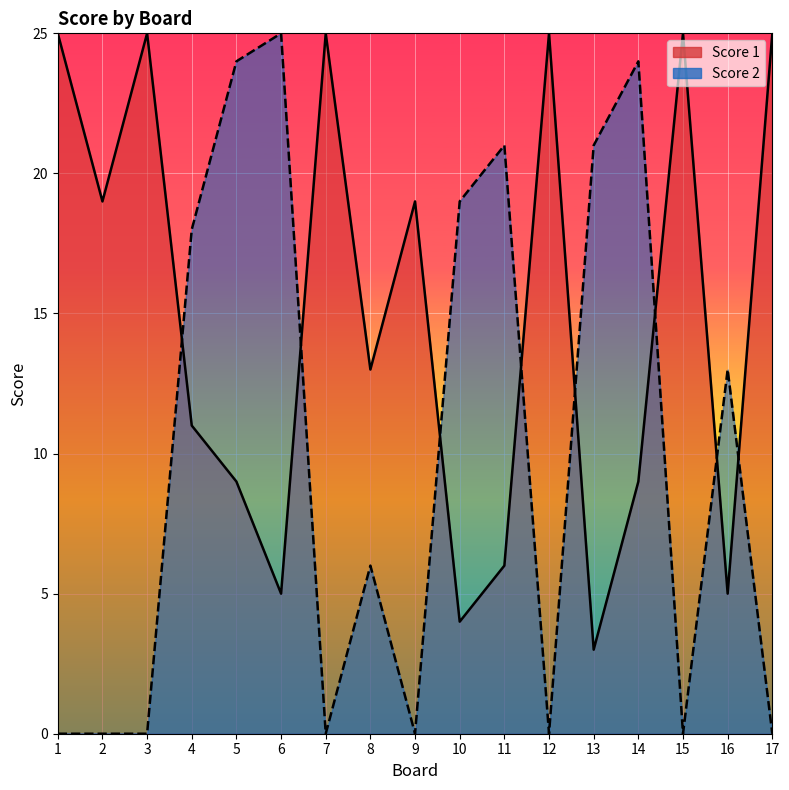

Reading right to left, what are all the values shown in this chart?

Score 1: 25	5	25	9	3	25	6	4	19	13	25	5	9	11	25	19	25
Score 2: 0	13	0	24	21	0	21	19	0	6	0	25	24	18	0	0	0